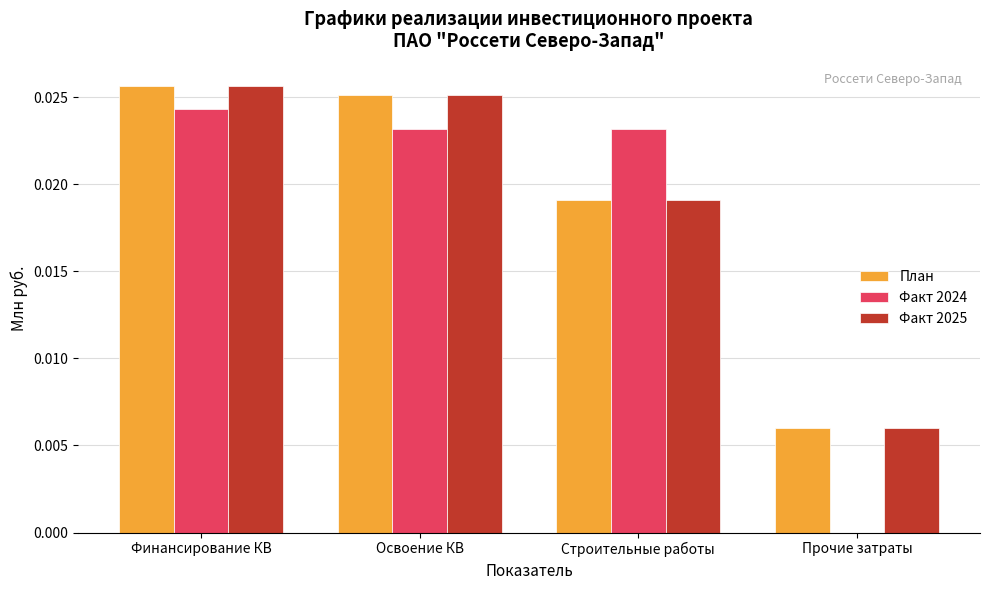

How many groups of bars are there?

4